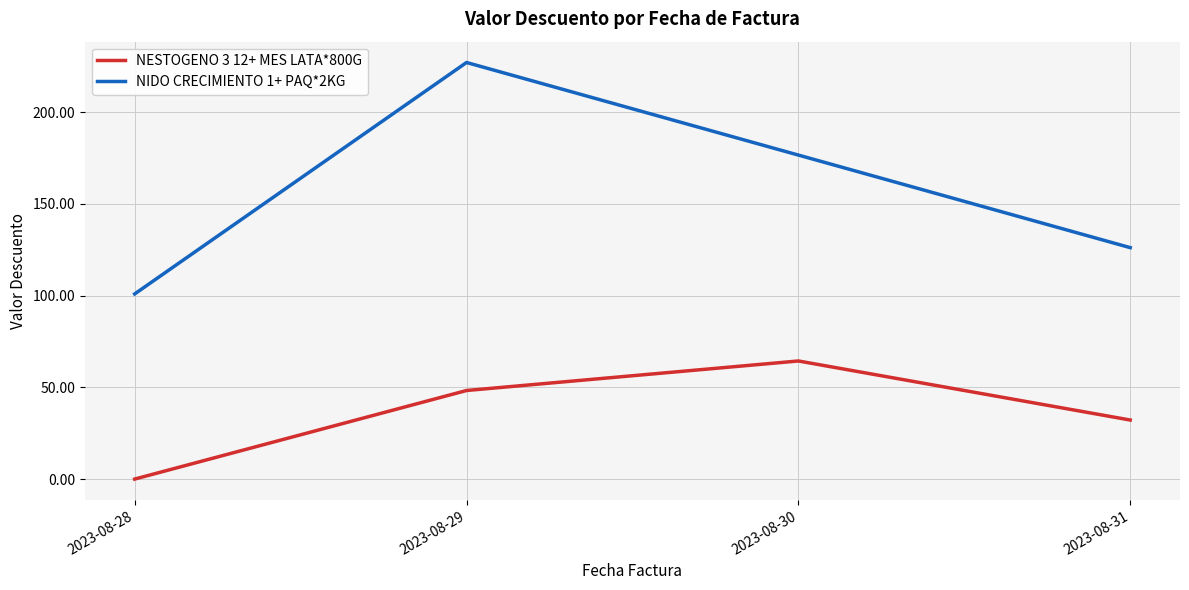

Is this an area chart (filled region under the line)?

No